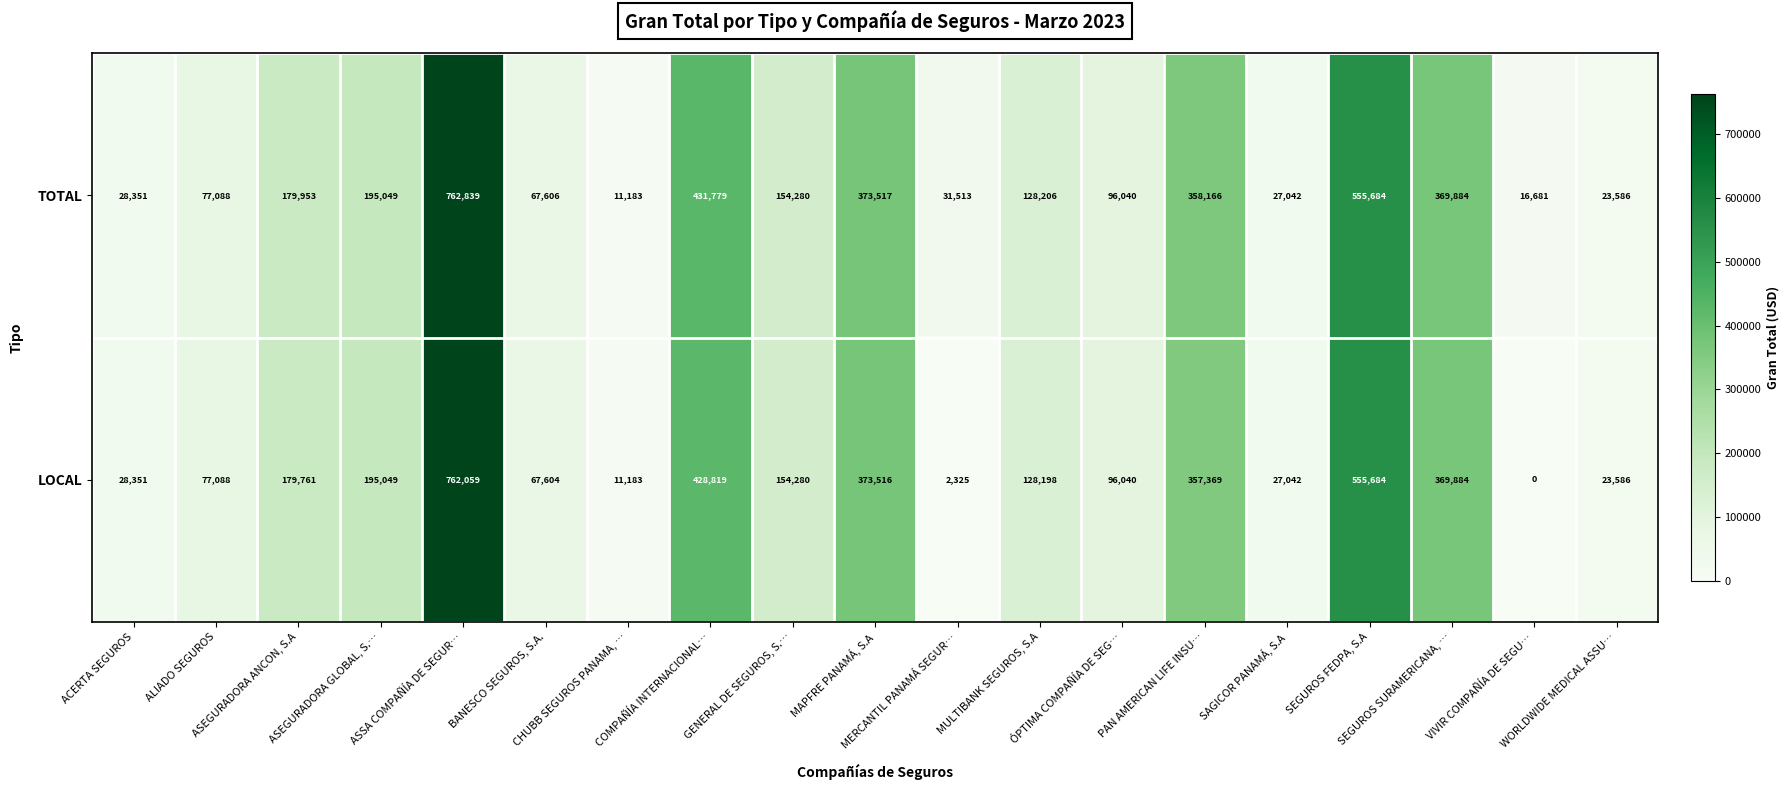

What is the maximum value for LOCAL?

762059